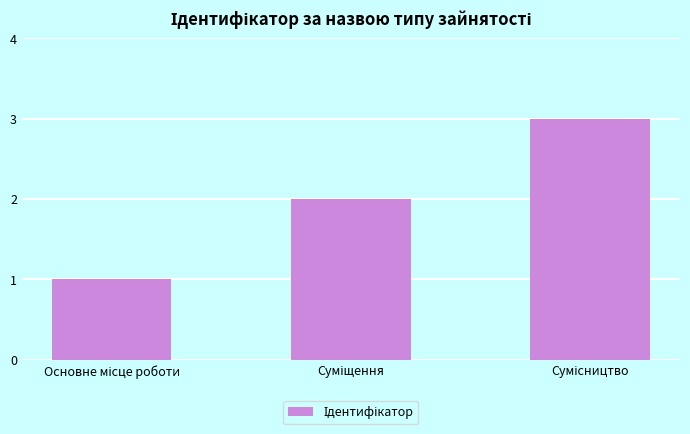

What is the sum of all values?

6